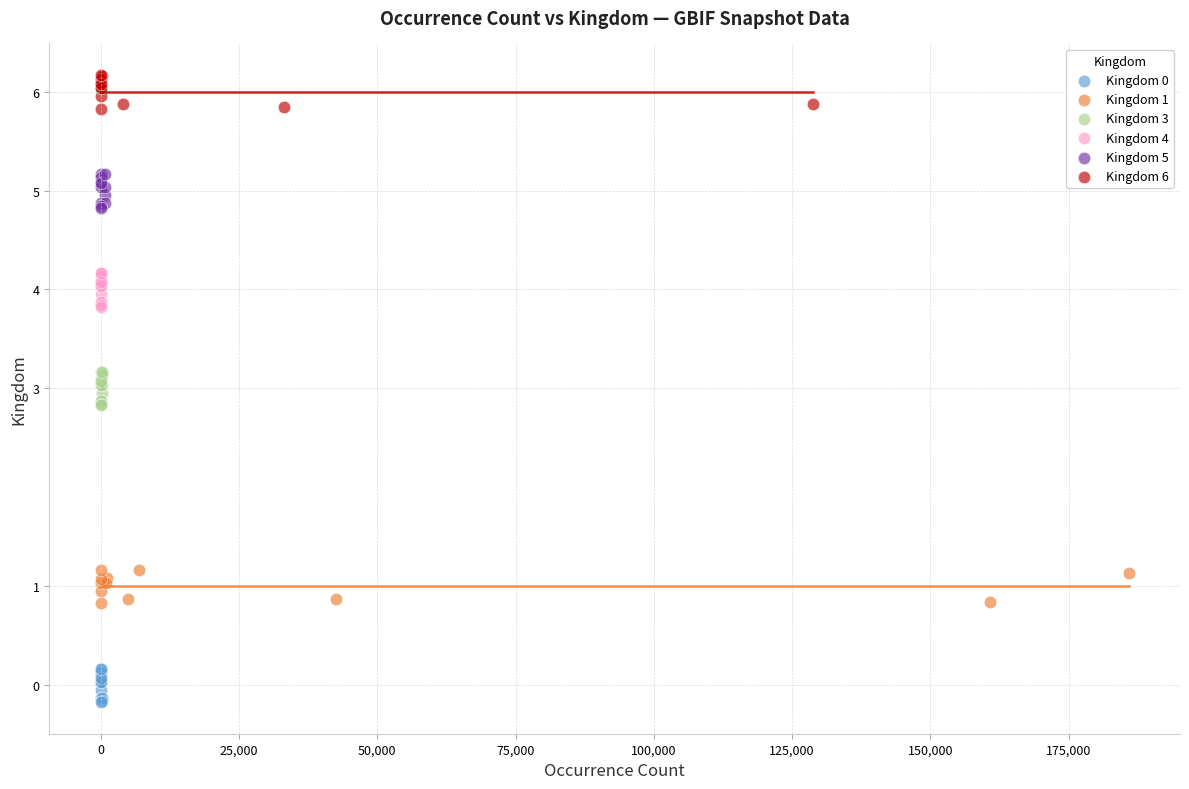

Which series reaches the maximum Y coordinate?

Kingdom 6